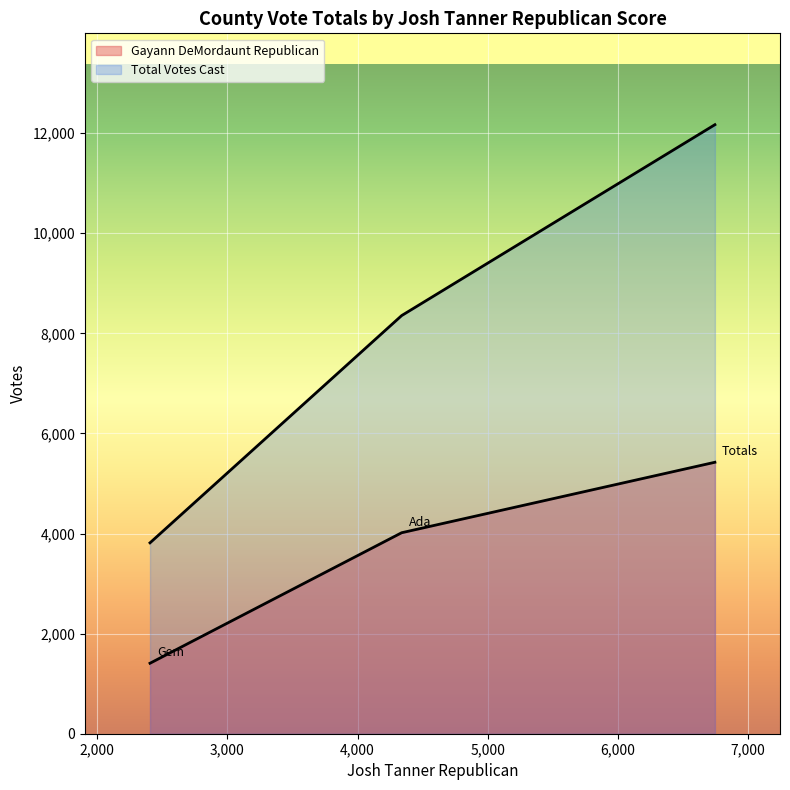

How many data points in Gayann DeMordaunt Republican are less than 4016?

1